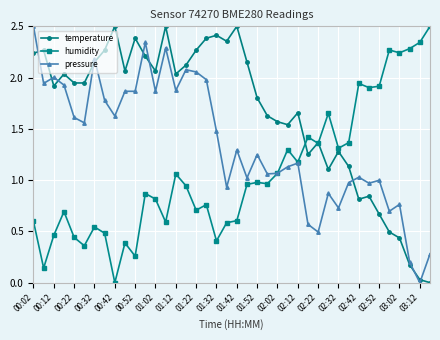

What is the maximum value for temperature?

2.5